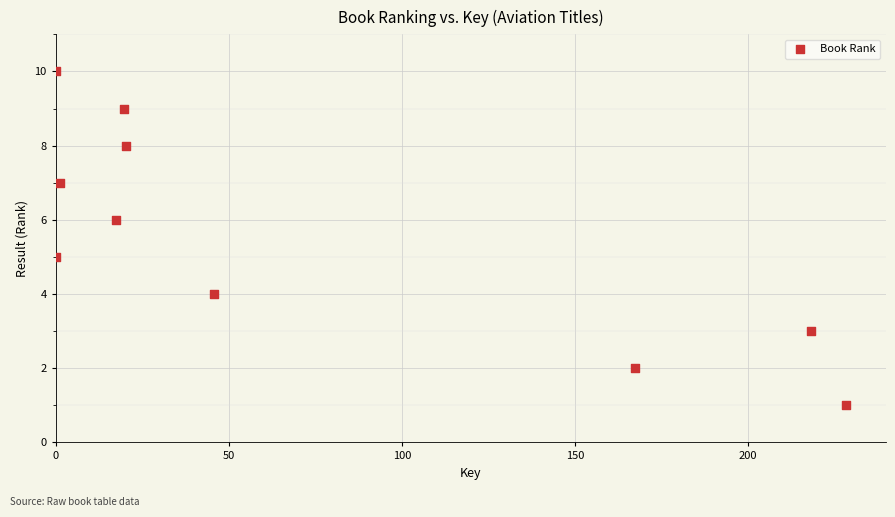

What is the range of Y values (max minus min)?

9